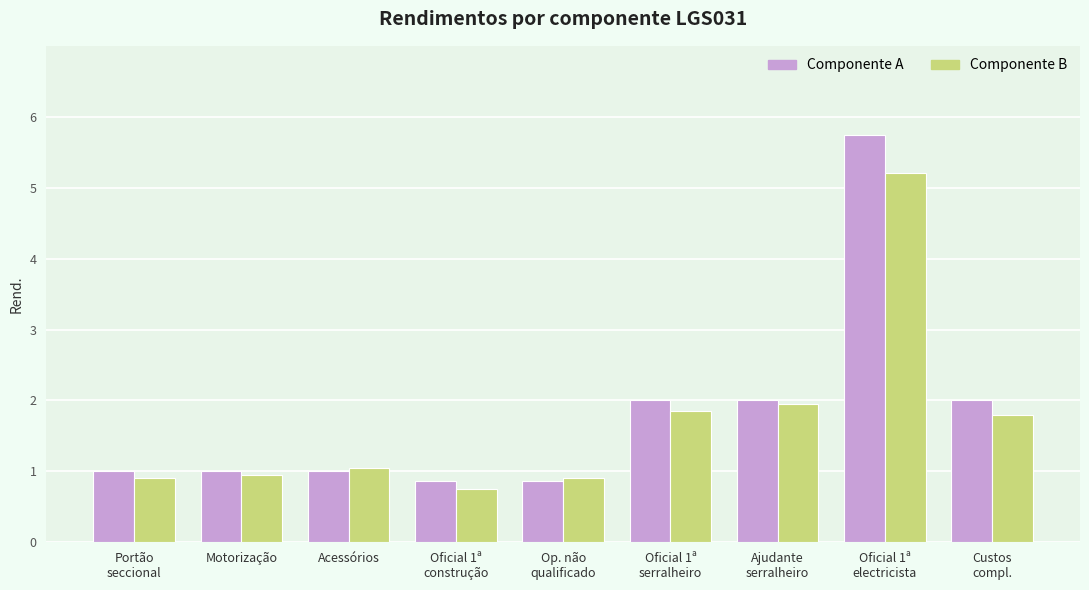

The value of Componente B at Custos
compl. is 0.8. True or false?

False